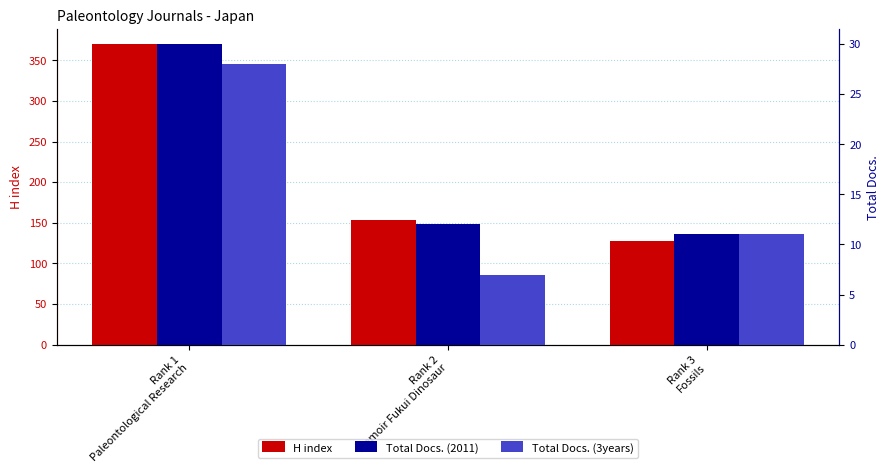

What is the lowest value of the Total Docs. (3years) series?

7